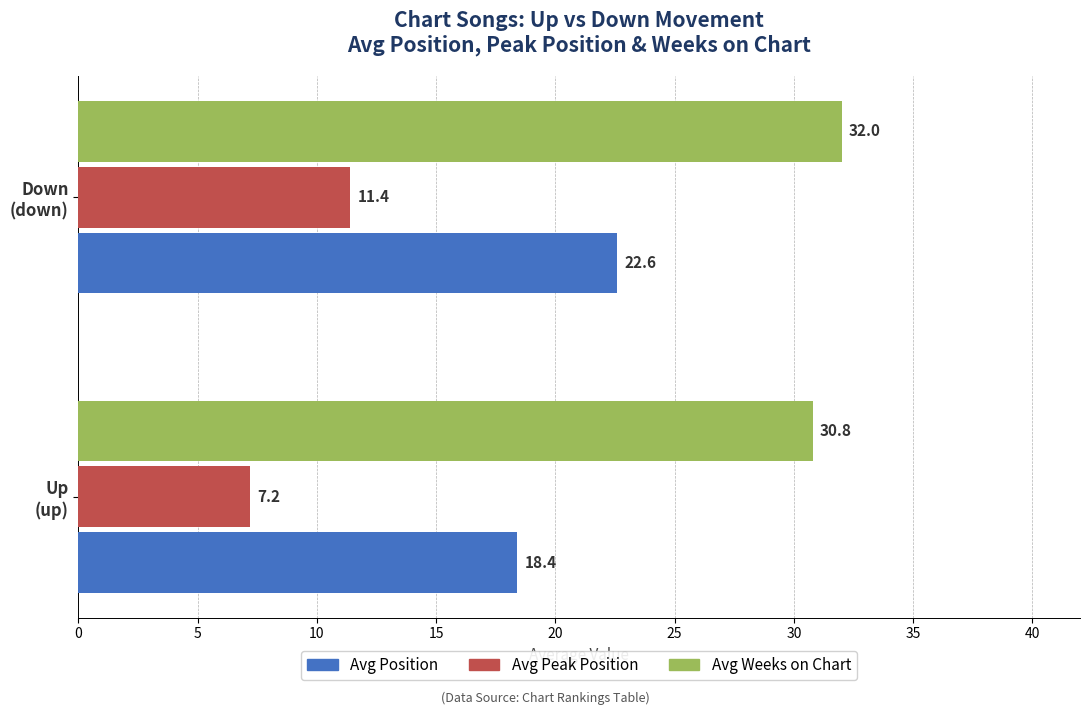

List the series in order of their peak value, highest first.

Avg Weeks on Chart, Avg Position, Avg Peak Position